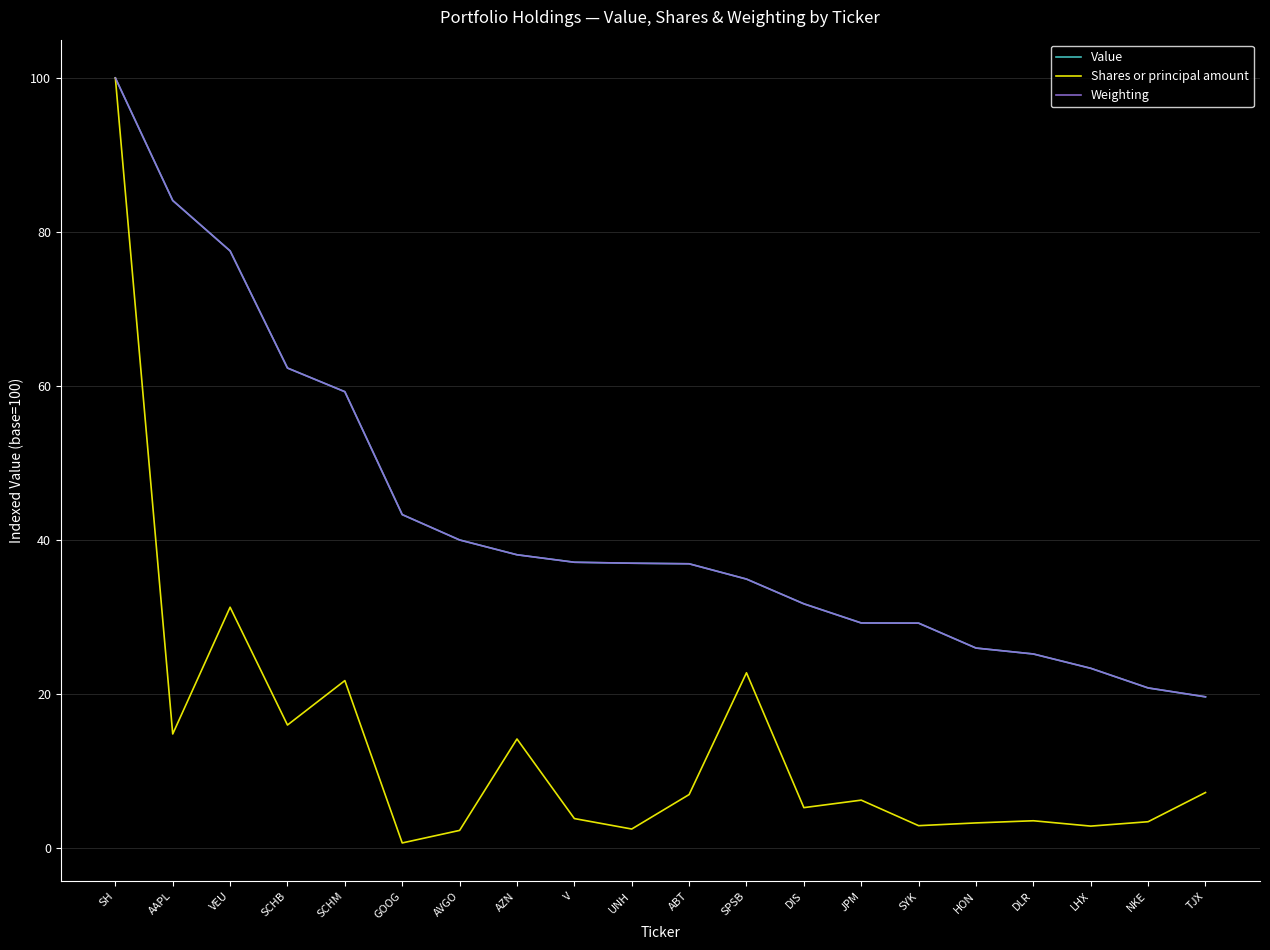

Is it true that Value equals 31.7 at DIS?

True